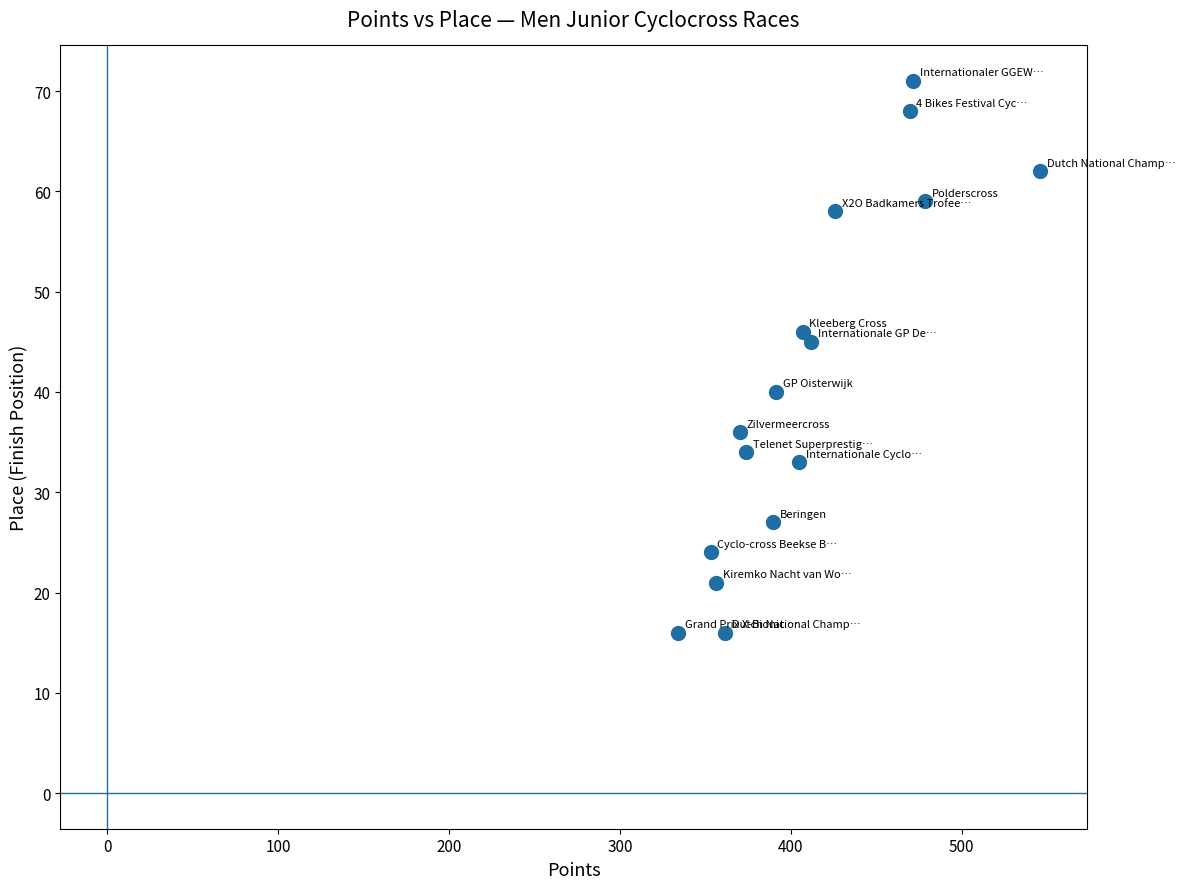

What Y value in the scatter plot is closest to 43?

45